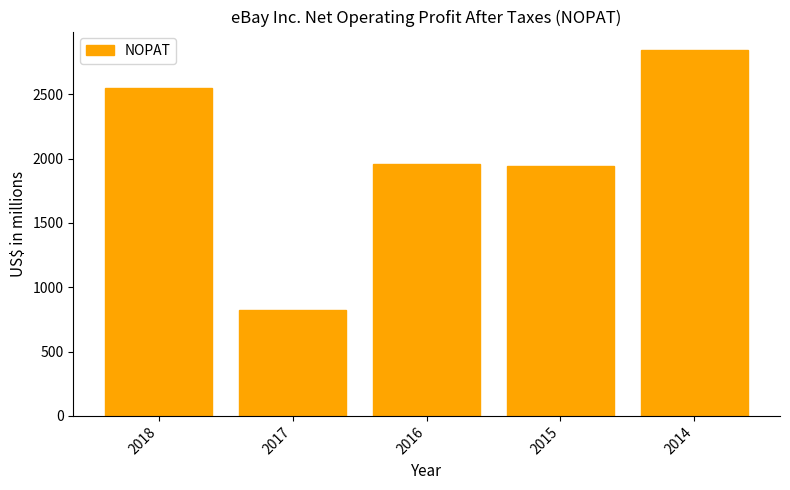

What is the difference between the values at 2015 and 2017?

1123